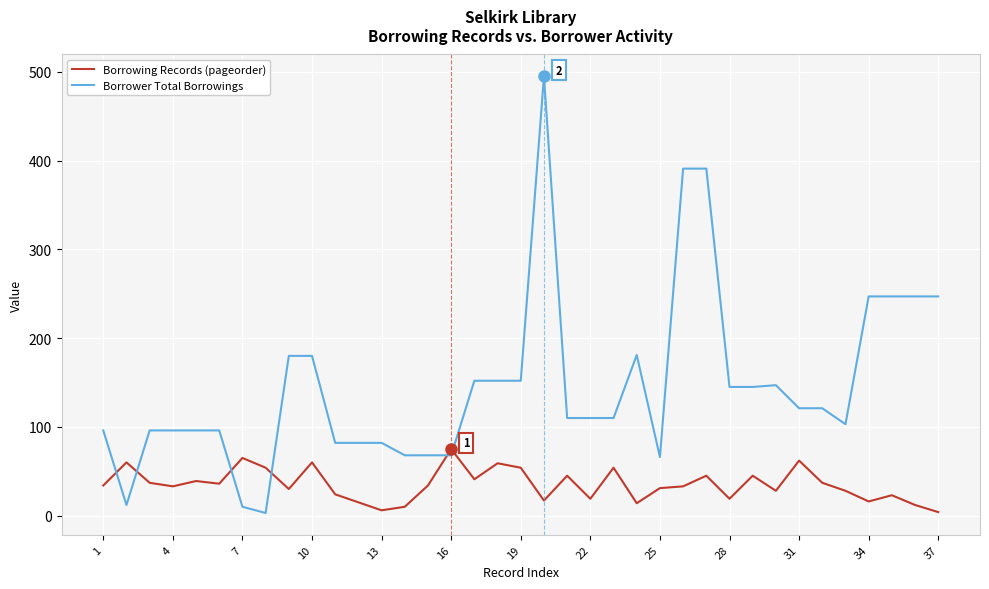

What is the lowest value of the Borrower Total Borrowings series?

3